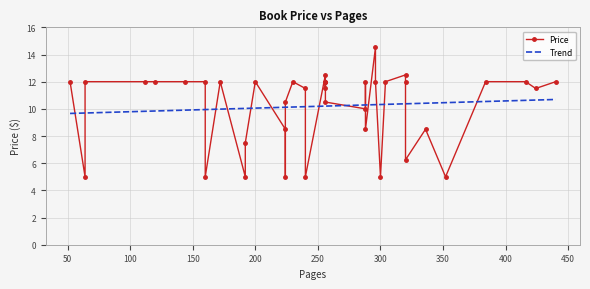

List the labels in order of value, smallest first.

224, 352, 240, 64, 300, 192, 160, 320, 192, 224, 336, 288, 288, 224, 256, 240, 424, 256, 144, 304, 112, 256, 120, 256, 64, 416, 52, 230, 172, 288, 200, 160, 320, 296, 384, 256, 440, 256, 320, 296